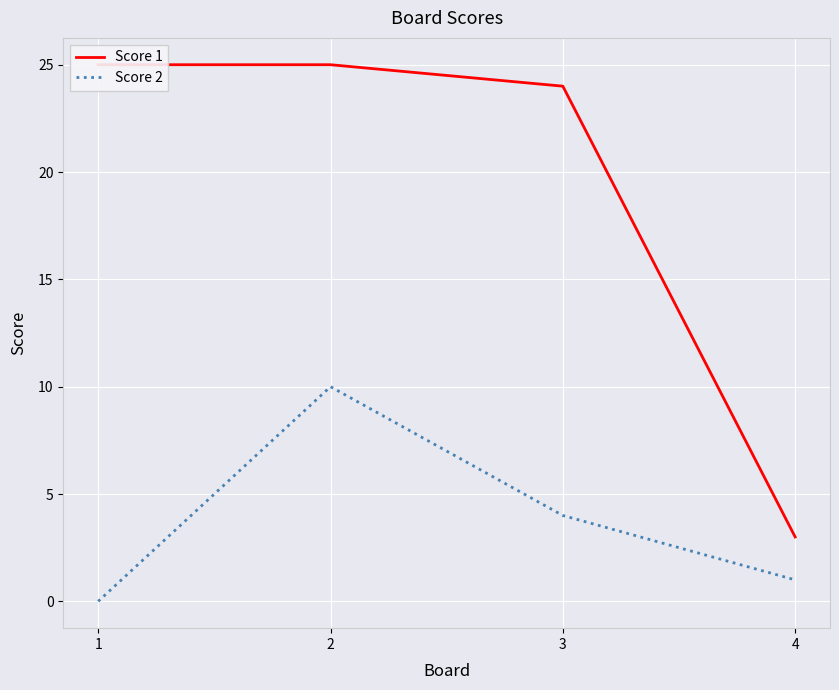

Where is Score 2 nearest to the value 5?

3